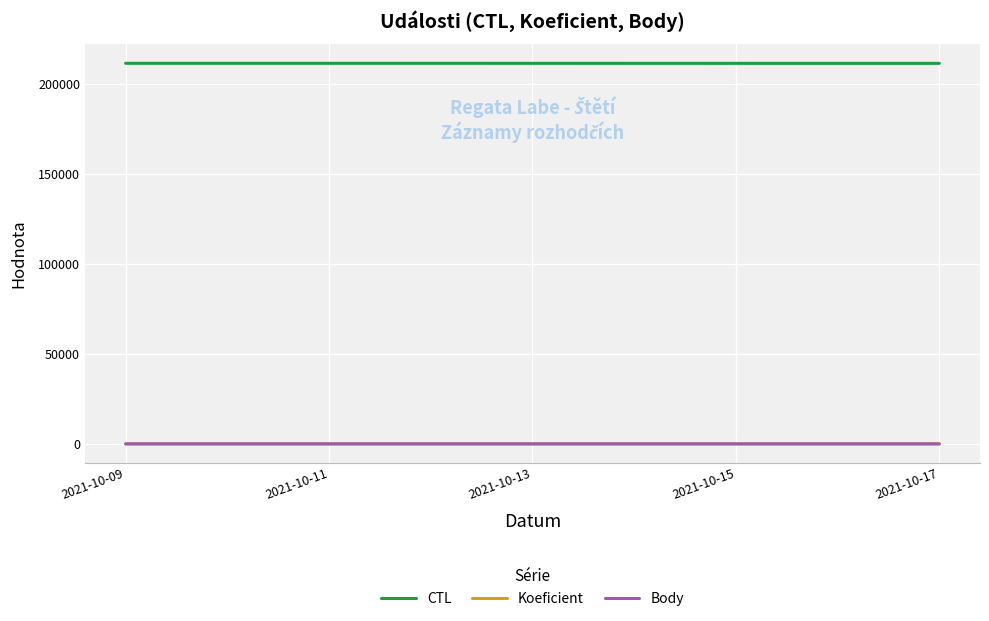

How many Koeficient values are between 2 and 3?

3